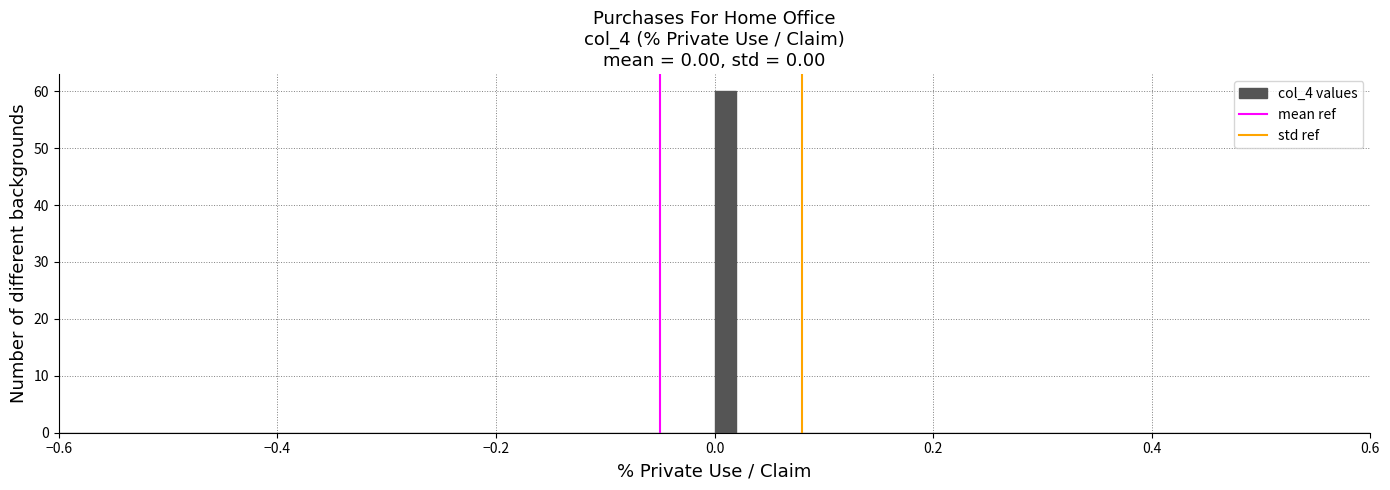

Read against the x-axis, roughly where is the centre of the tallest bar?

0.02